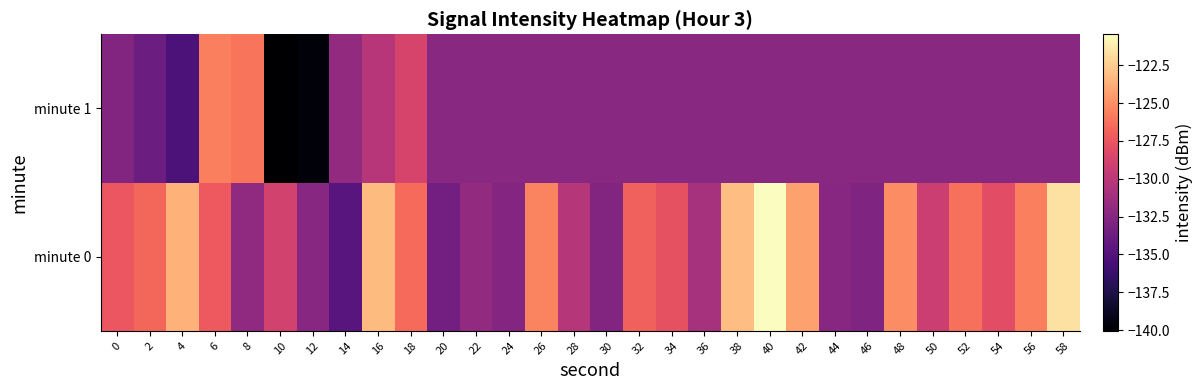

What is the greatest value displayed?

-120.4